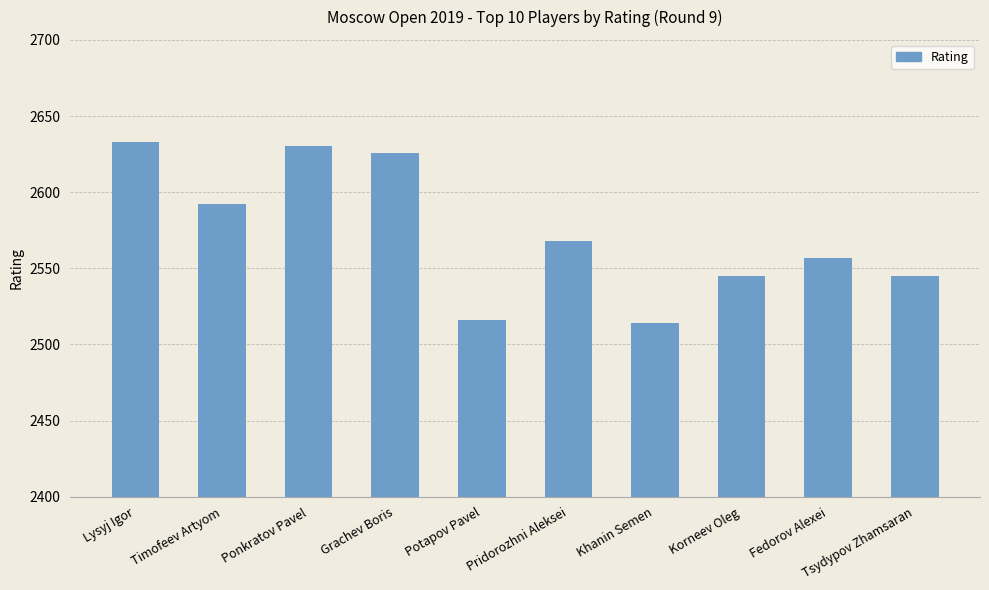

Approximately how many times larger is the value at Grachev Boris compared to Potapov Pavel?

1.0